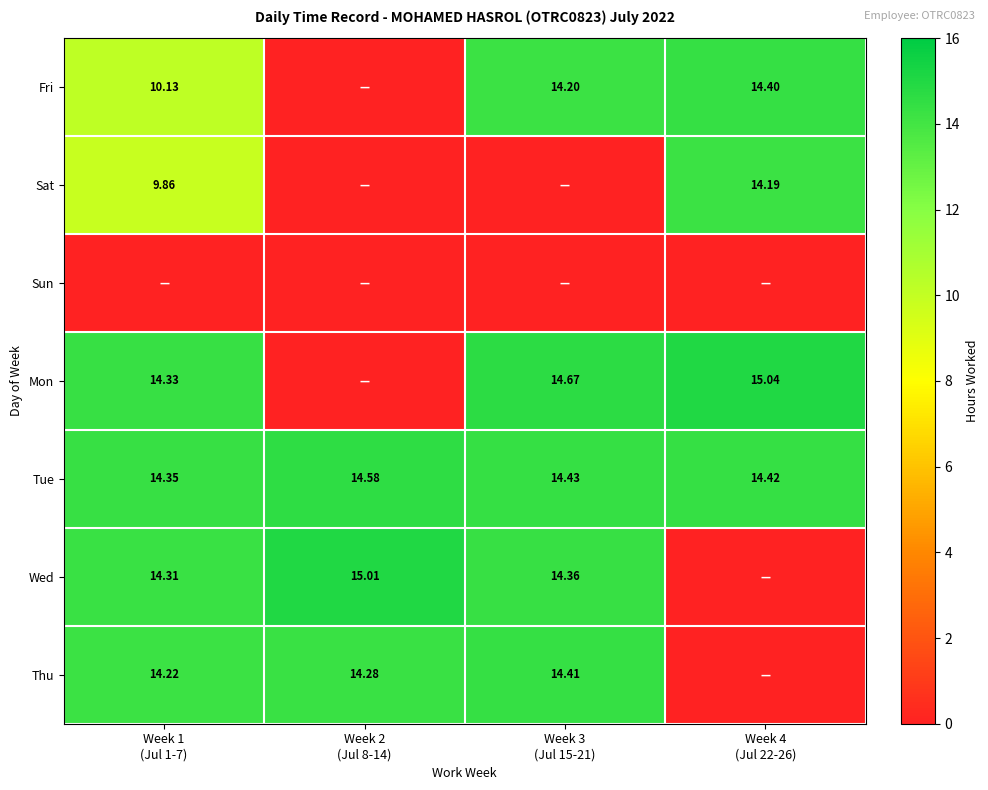

At which category is the sum across all series the highest?

Week 1
(Jul 1-7)